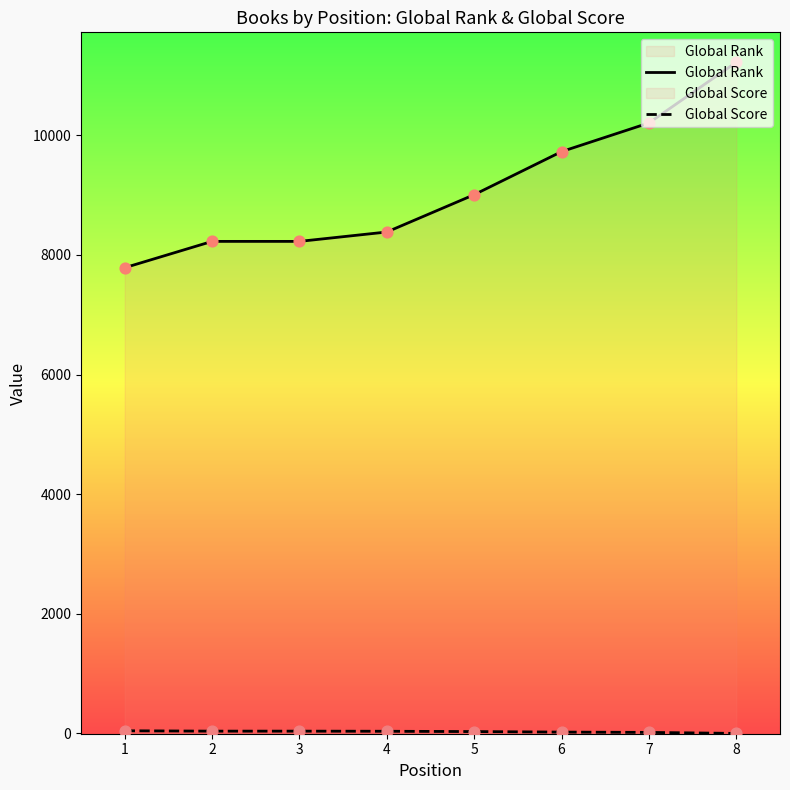

Which series contains the lowest Y value?

Global Score